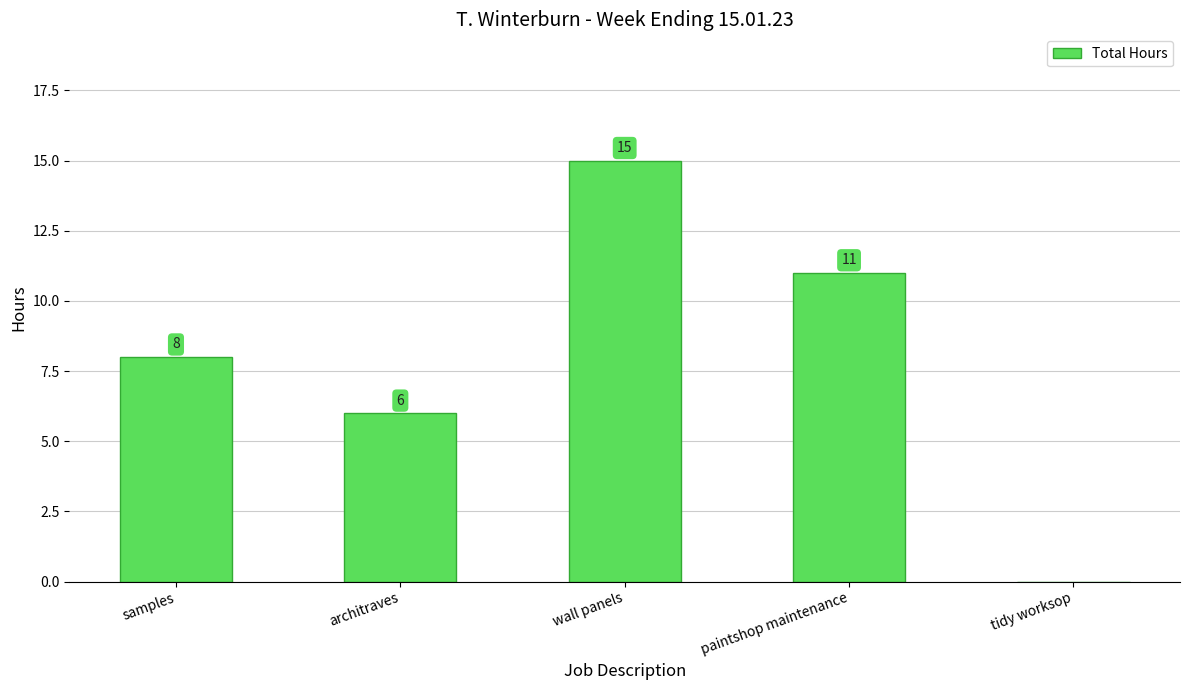

What is the maximum value shown in the chart?

15